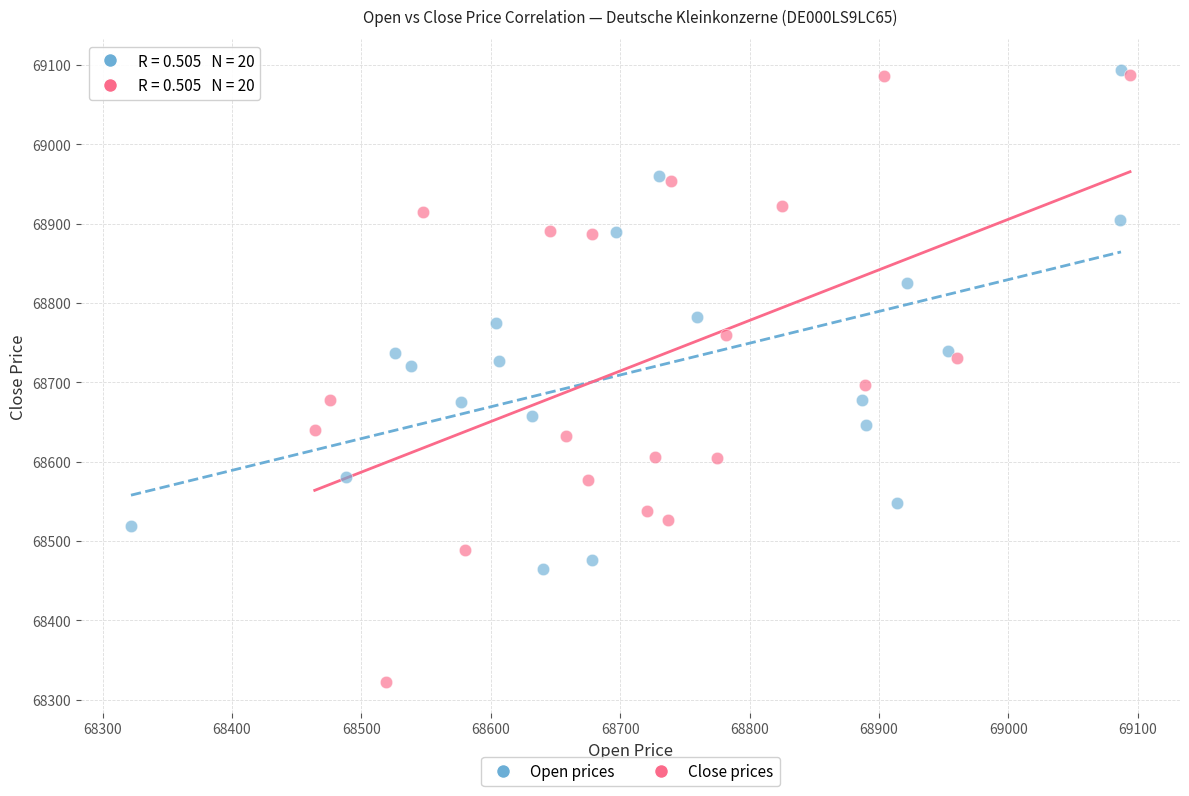

Which series reaches the minimum Y coordinate?

Close prices